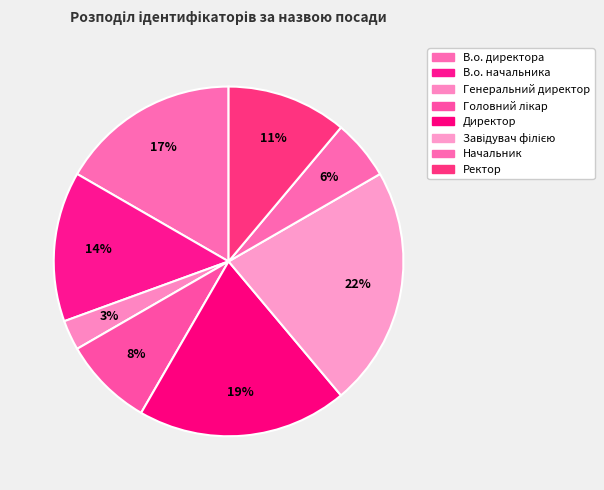

Which slice is the smallest?

Генеральний директор